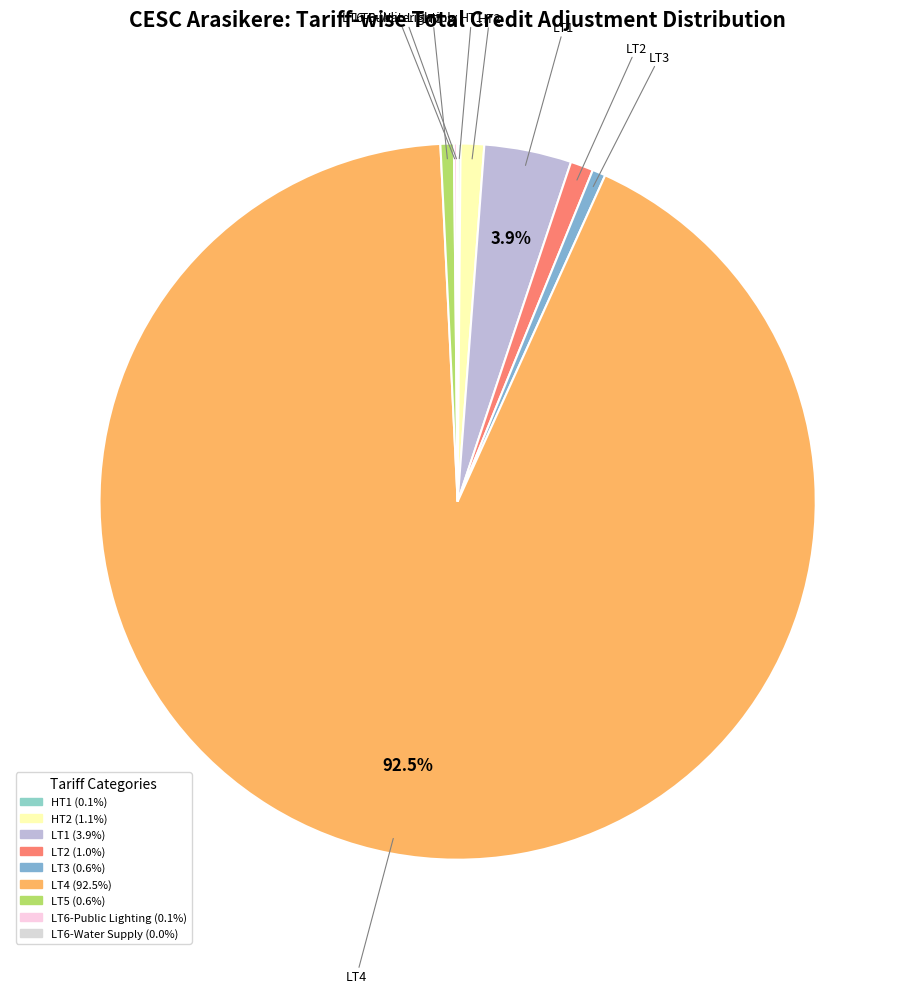

What is the majority slice?

LT4